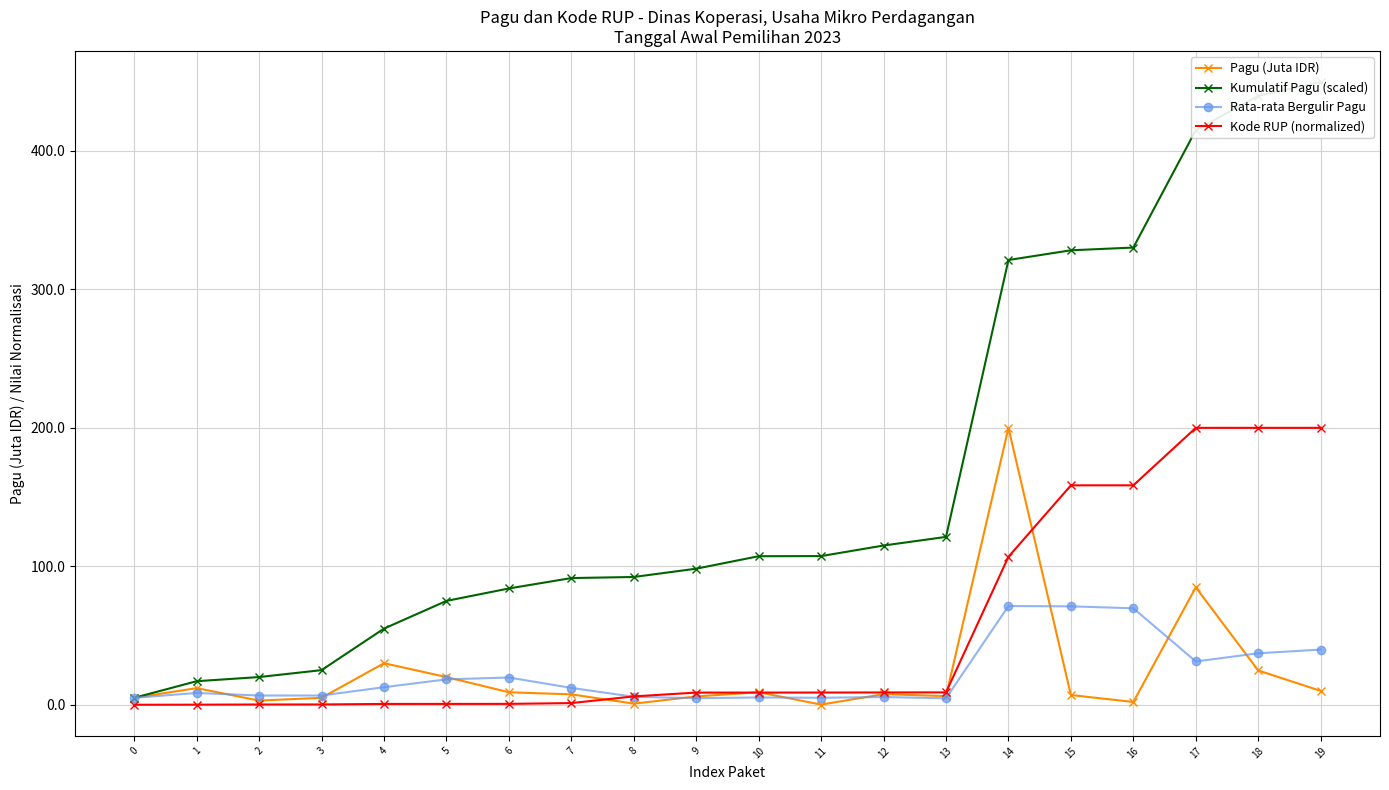

Reading left to right, what are all the values shown in this chart?

Pagu (Juta IDR): 0=5.0	1=12.0	2=3.0	3=5.0	4=30.0	5=20.0	6=9.0	7=7.5	8=0.8	9=6.0	10=9.0	11=0.1	12=7.7	13=6.2	14=200.0	15=7.0	16=2.0	17=84.8	18=24.8	19=10.0
Kumulatif Pagu (scaled): 0=5.0	1=17.0	2=20.0	3=25.0	4=55.0	5=75.0	6=84.0	7=91.5	8=92.3	9=98.3	10=107.3	11=107.4	12=115.0	13=121.2	14=321.2	15=328.3	16=330.2	17=415.0	18=439.8	19=449.8
Rata-rata Bergulir Pagu: 0=5.0	1=8.5	2=6.7	3=6.7	4=12.7	5=18.3	6=19.7	7=12.2	8=5.8	9=4.8	10=5.3	11=5.0	12=5.6	13=4.7	14=71.3	15=71.1	16=69.7	17=31.3	18=37.2	19=39.8
Kode RUP (normalized): 0=0.0	1=0.0	2=0.2	3=0.2	4=0.6	5=0.6	6=0.6	7=1.2	8=6.0	9=8.8	10=8.8	11=8.8	12=8.9	13=8.9	14=106.9	15=158.5	16=158.5	17=200.0	18=200.0	19=200.0